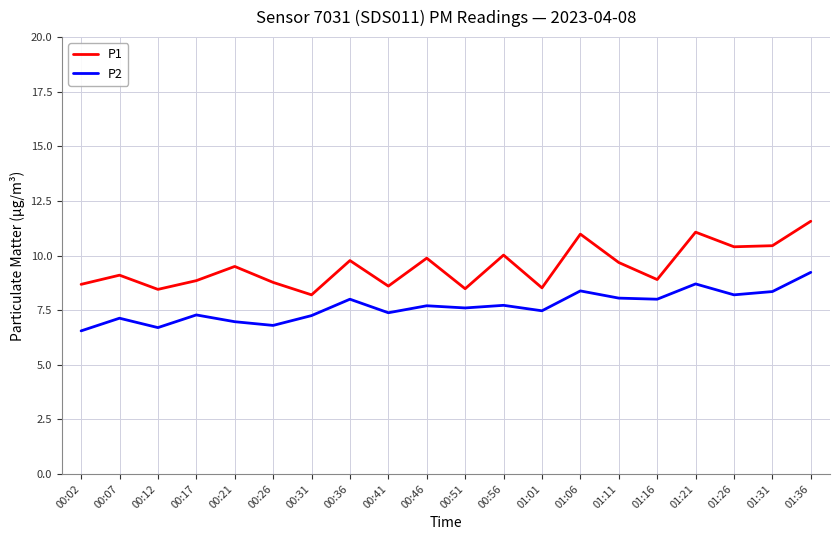

What position from the right is 00:26?

15